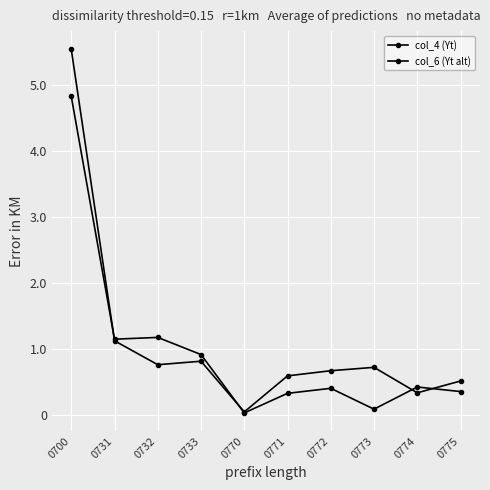

At which label is col_6 (Yt alt) closest to 2426?

0732